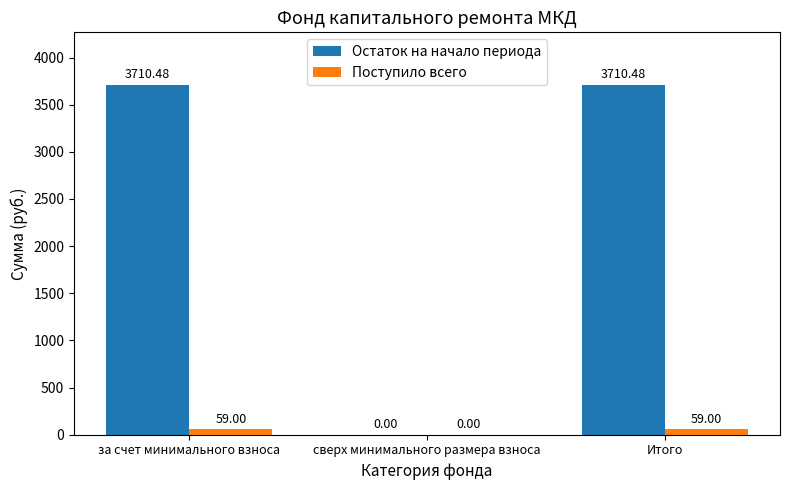

Reading left to right, extract all data points from this chart.

Остаток на начало периода: за счет минимального взноса=3710.5	сверх минимального размера взноса=0.0	Итого=3710.5
Поступило всего: за счет минимального взноса=59.0	сверх минимального размера взноса=0.0	Итого=59.0